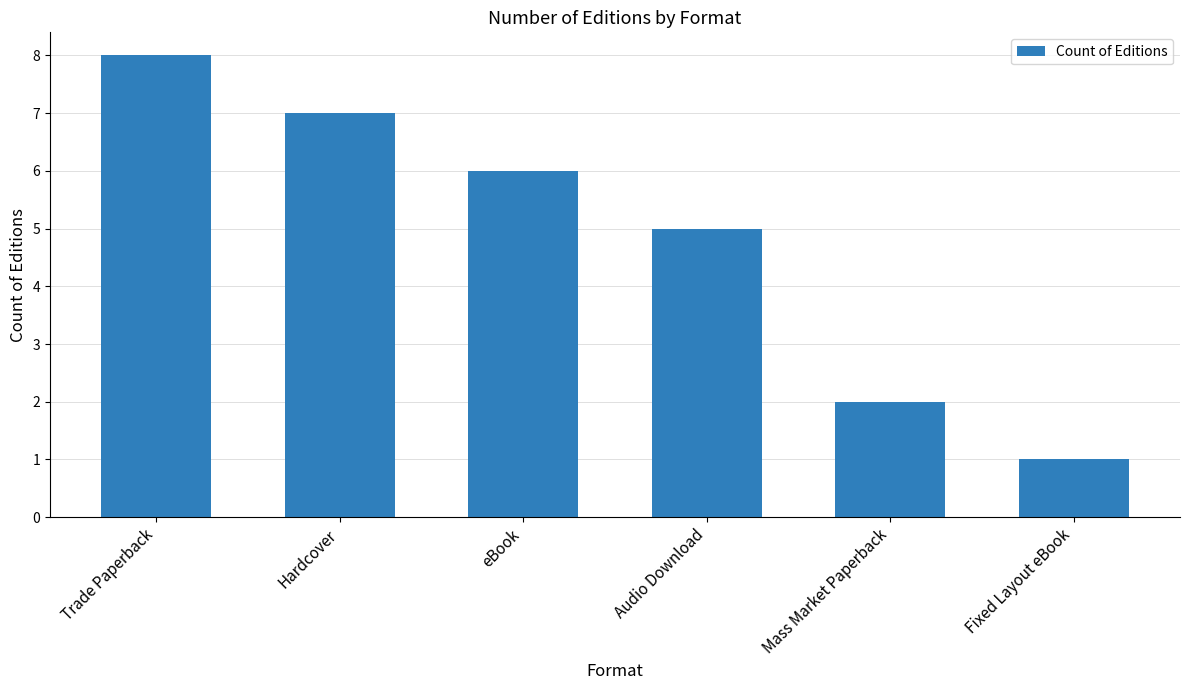

At which label is the value closest to 4?

Audio Download